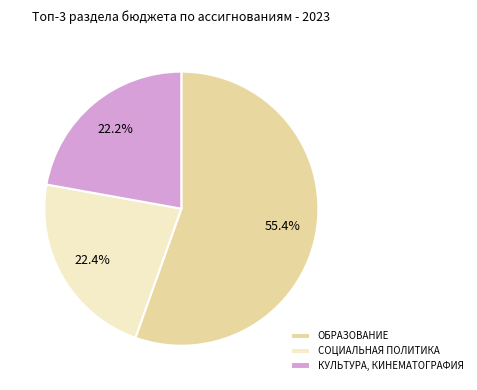

Is the sum of КУЛЬТУРА, КИНЕМАТОГРАФИЯ and ОБРАЗОВАНИЕ greater than half?

Yes